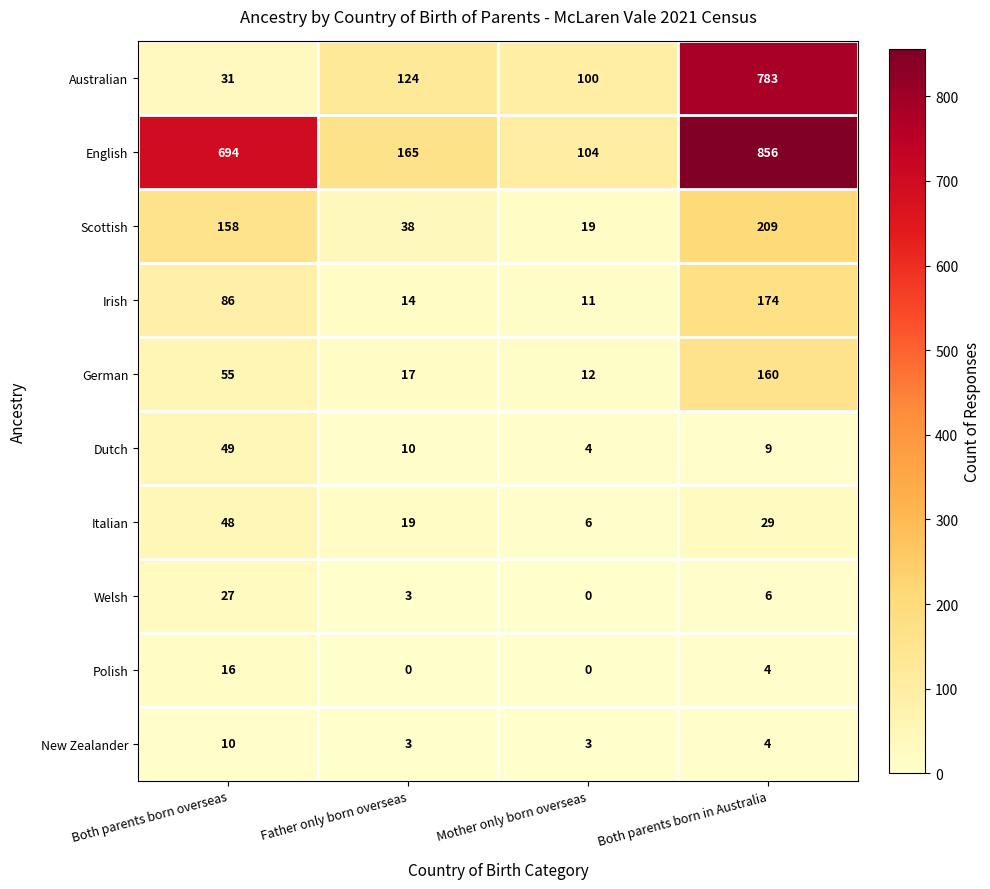

What is the minimum value for New Zealander?

3